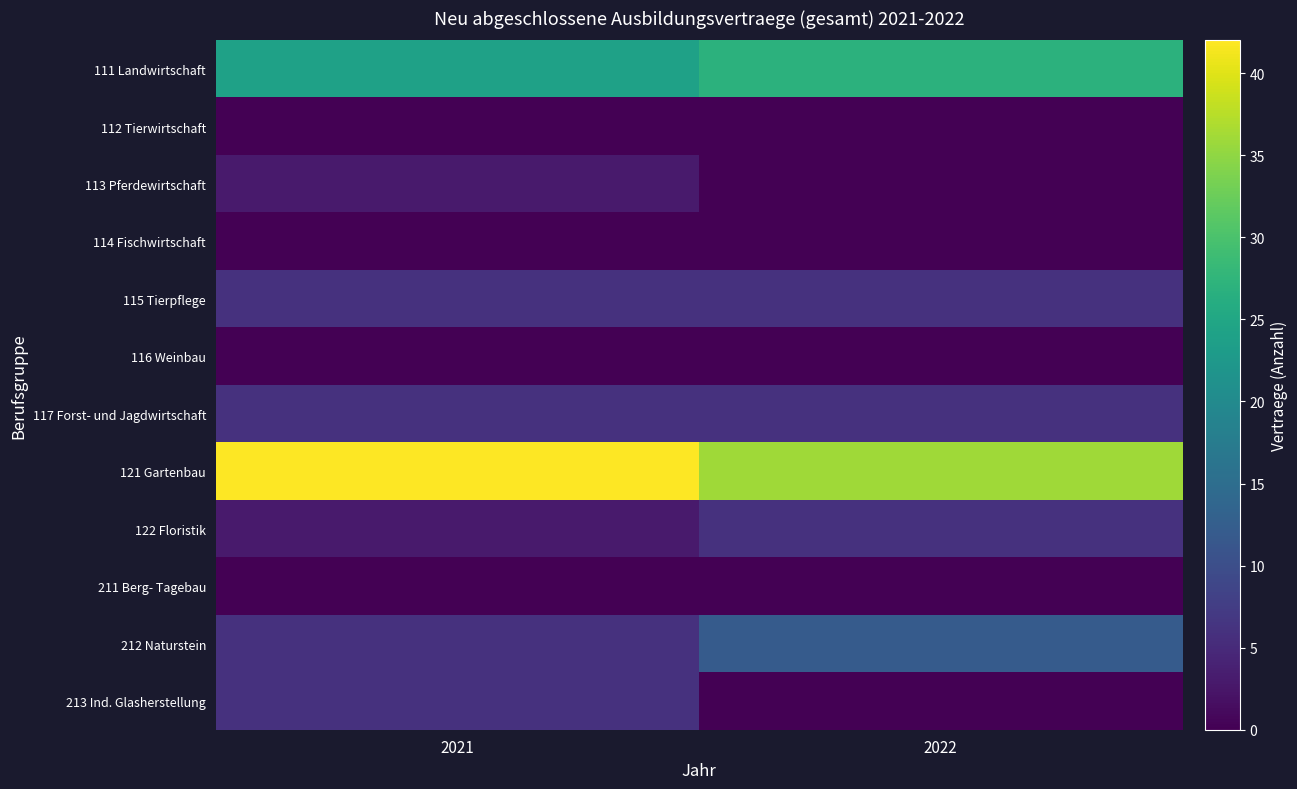

Reading right to left, list all the values displayed in this chart.

111 Landwirtschaft: 2022=27	2021=24
112 Tierwirtschaft: 2022=0	2021=0
113 Pferdewirtschaft: 2022=0	2021=3
114 Fischwirtschaft: 2022=0	2021=0
115 Tierpflege: 2022=6	2021=6
116 Weinbau: 2022=0	2021=0
117 Forst- und Jagdwirtschaft: 2022=6	2021=6
121 Gartenbau: 2022=36	2021=42
122 Floristik: 2022=6	2021=3
211 Berg- Tagebau: 2022=0	2021=0
212 Naturstein: 2022=12	2021=6
213 Ind. Glasherstellung: 2022=0	2021=6